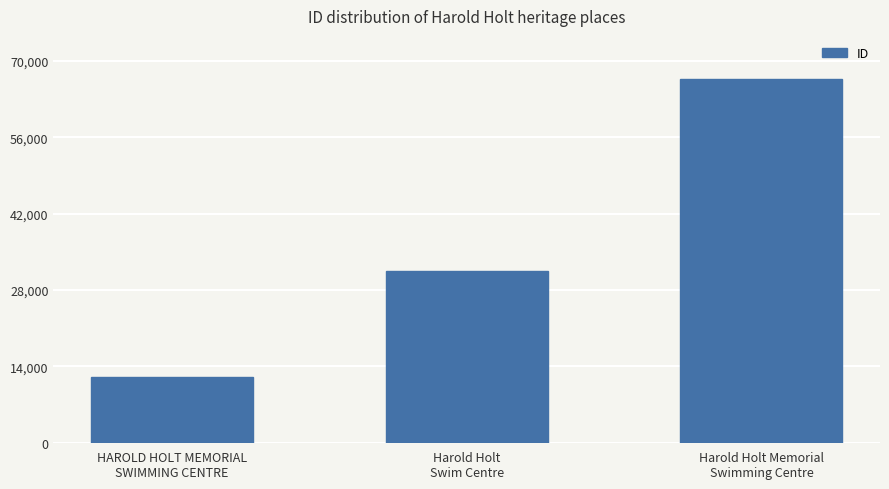

List the labels in order of value, smallest first.

HAROLD HOLT MEMORIAL
SWIMMING CENTRE, Harold Holt
Swim Centre, Harold Holt Memorial
Swimming Centre